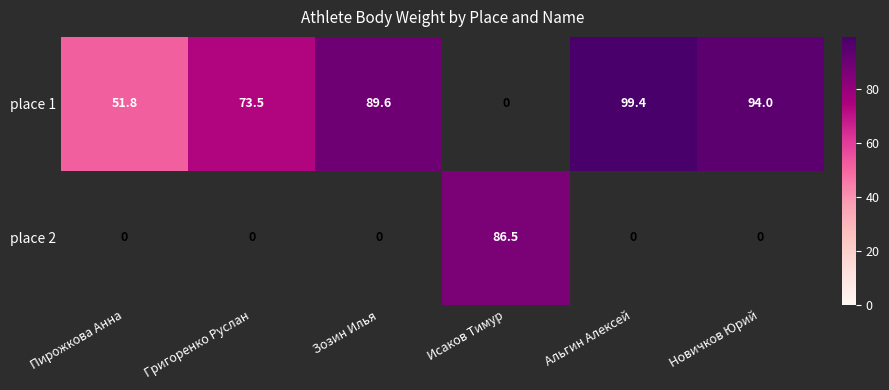

What is the sum of the place 1 values at Пирожкова Анна and Альгин Алексей?

151.2